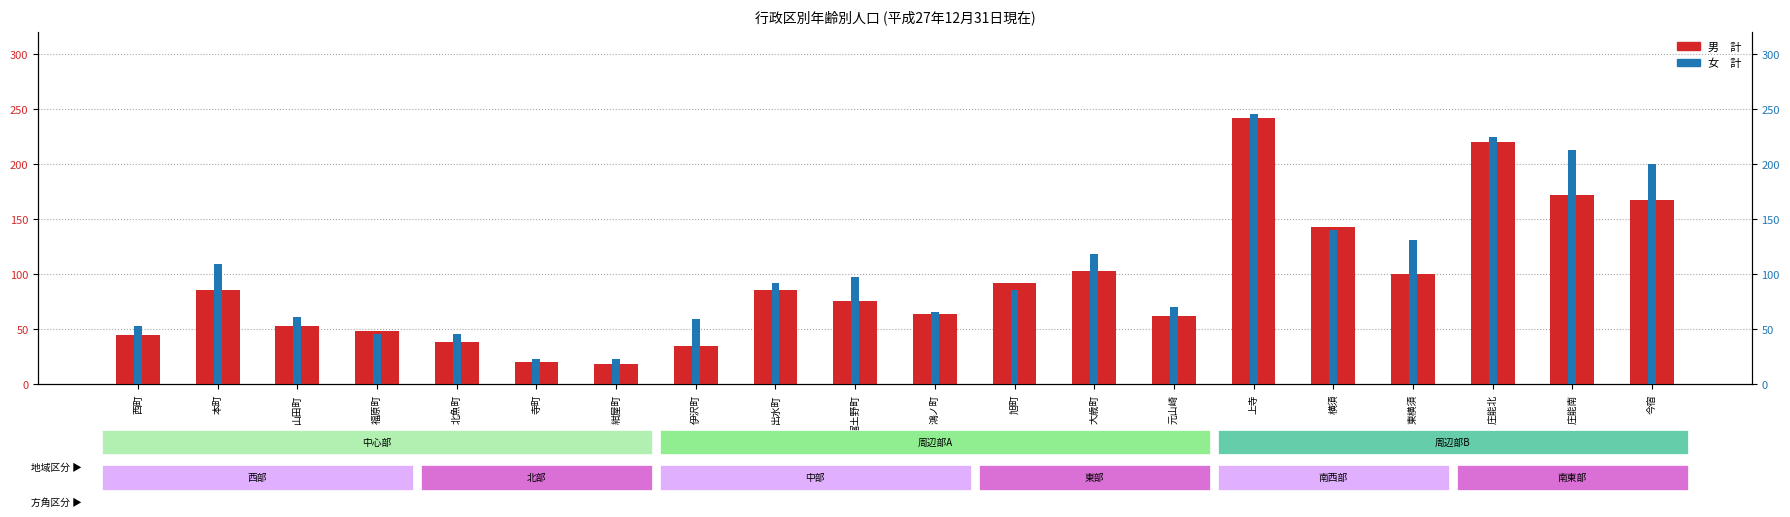

Which series has the widest spread of values?

男　計